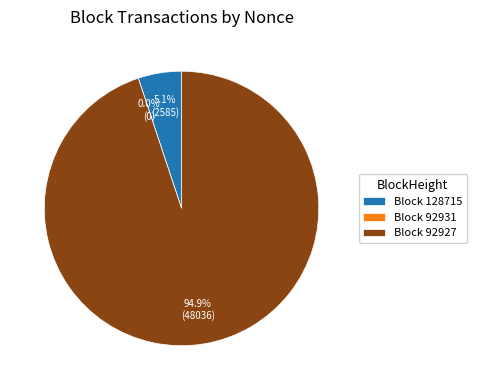

Rank the categories by value from lowest to highest.

92931, 128715, 92927